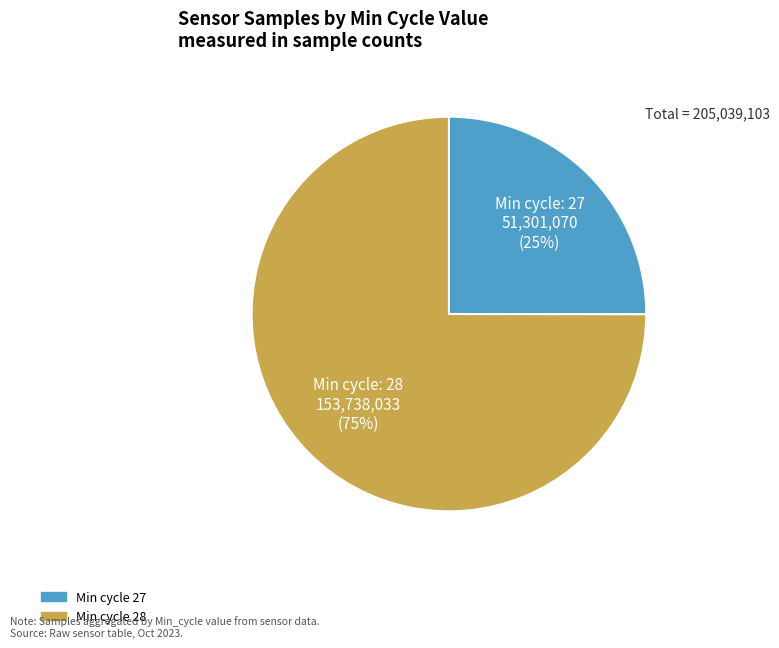

How many segments does this pie chart have?

2